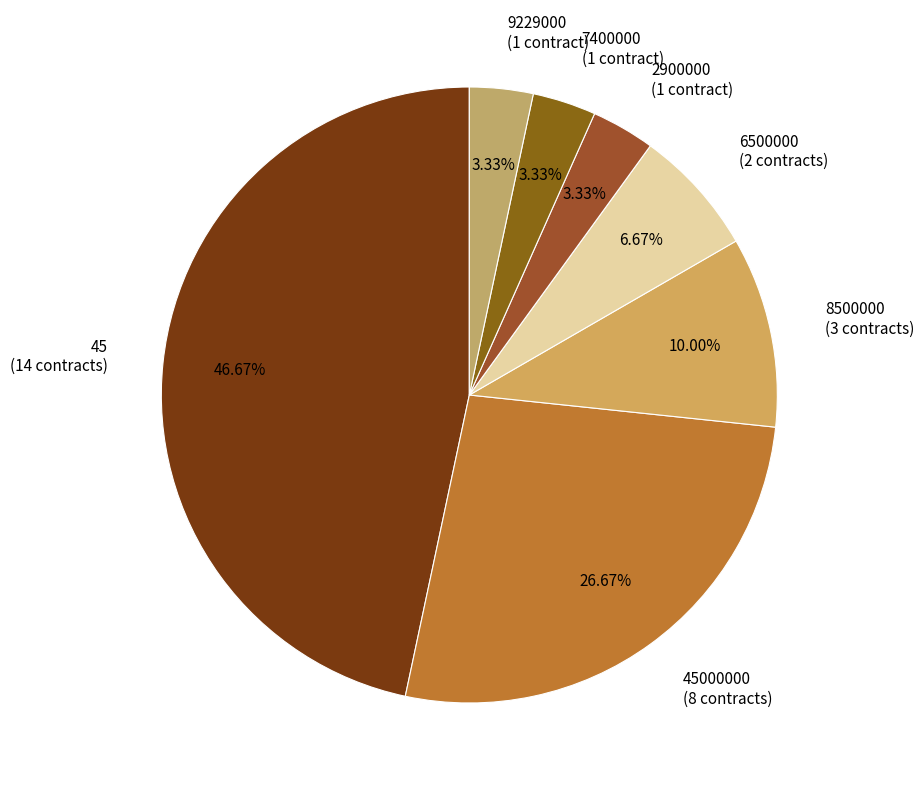

Is there a majority slice in this chart?

No